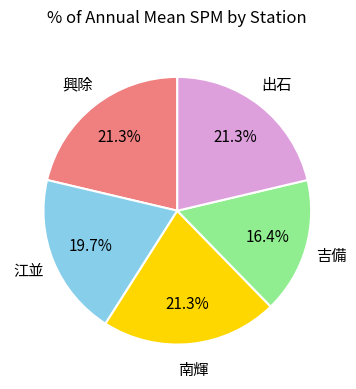

Is 江並 the majority of the pie?

No